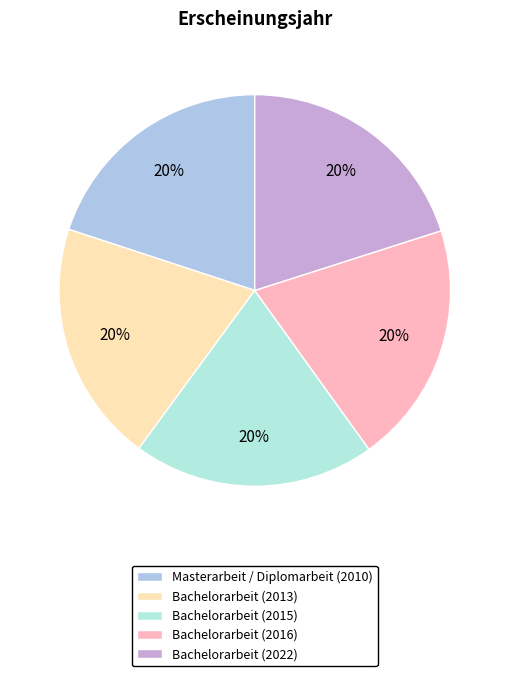

How many slices are in this pie chart?

5